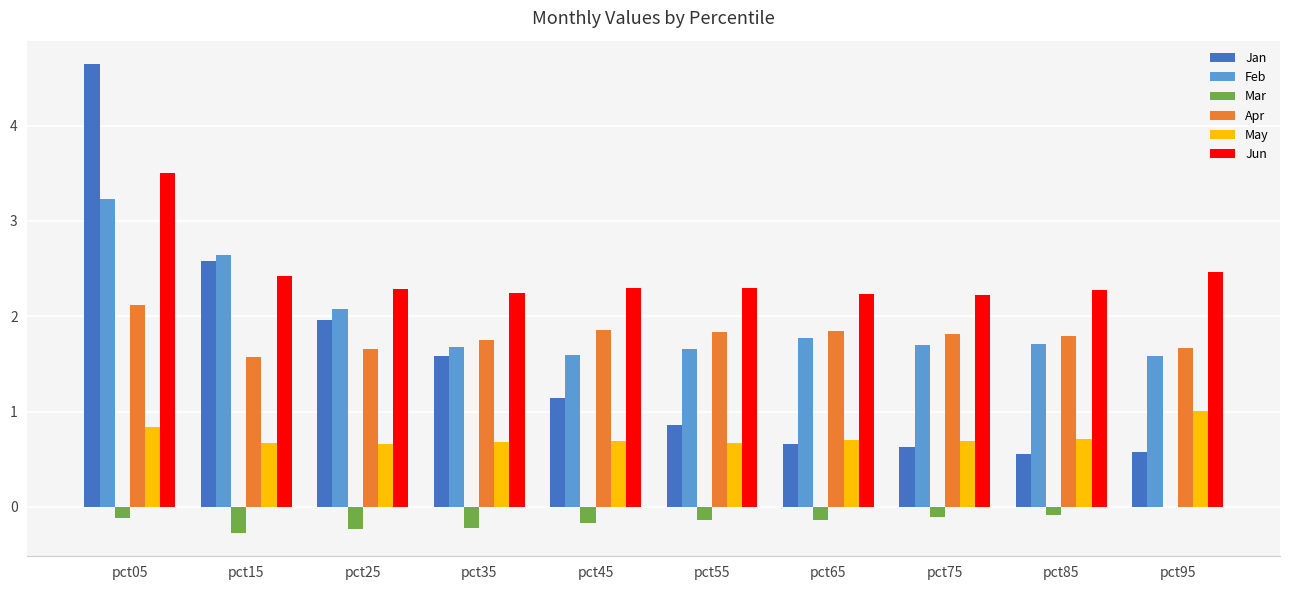

How many data points in Jan are above 1?

5